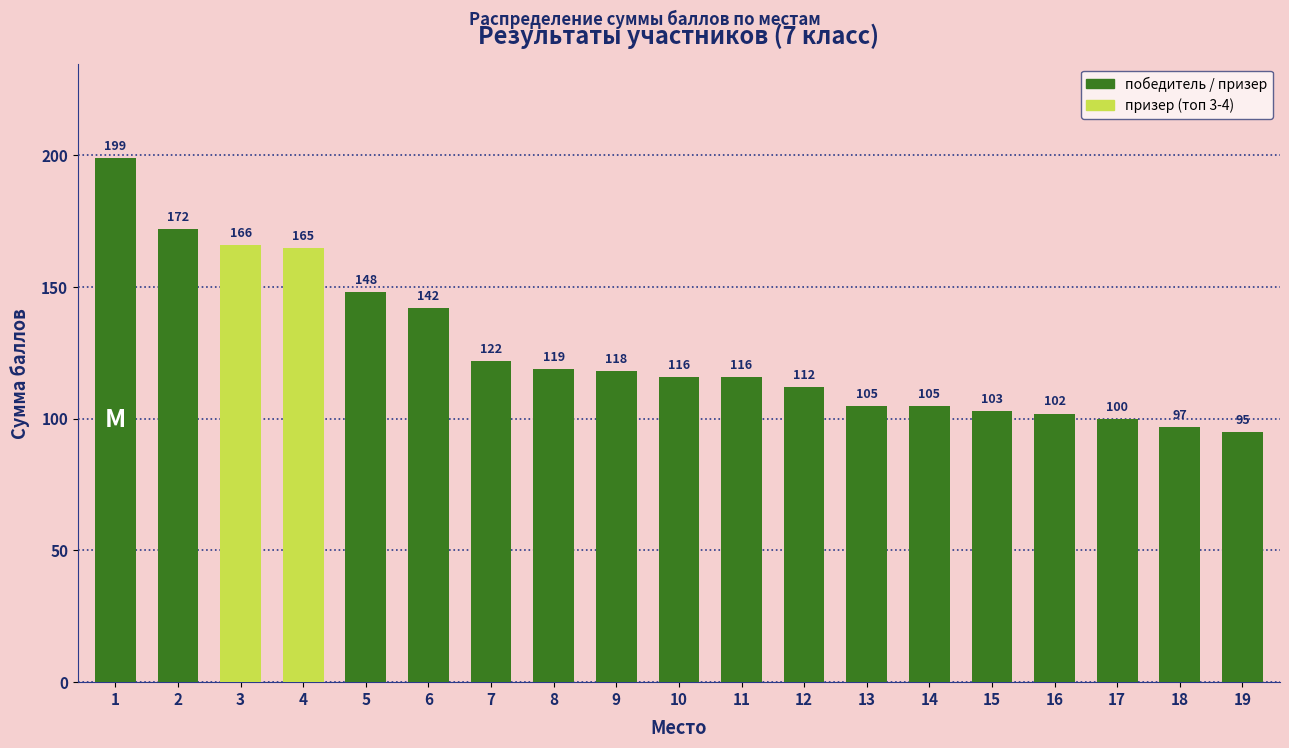

True or false: the data shows 118 at 9.

True